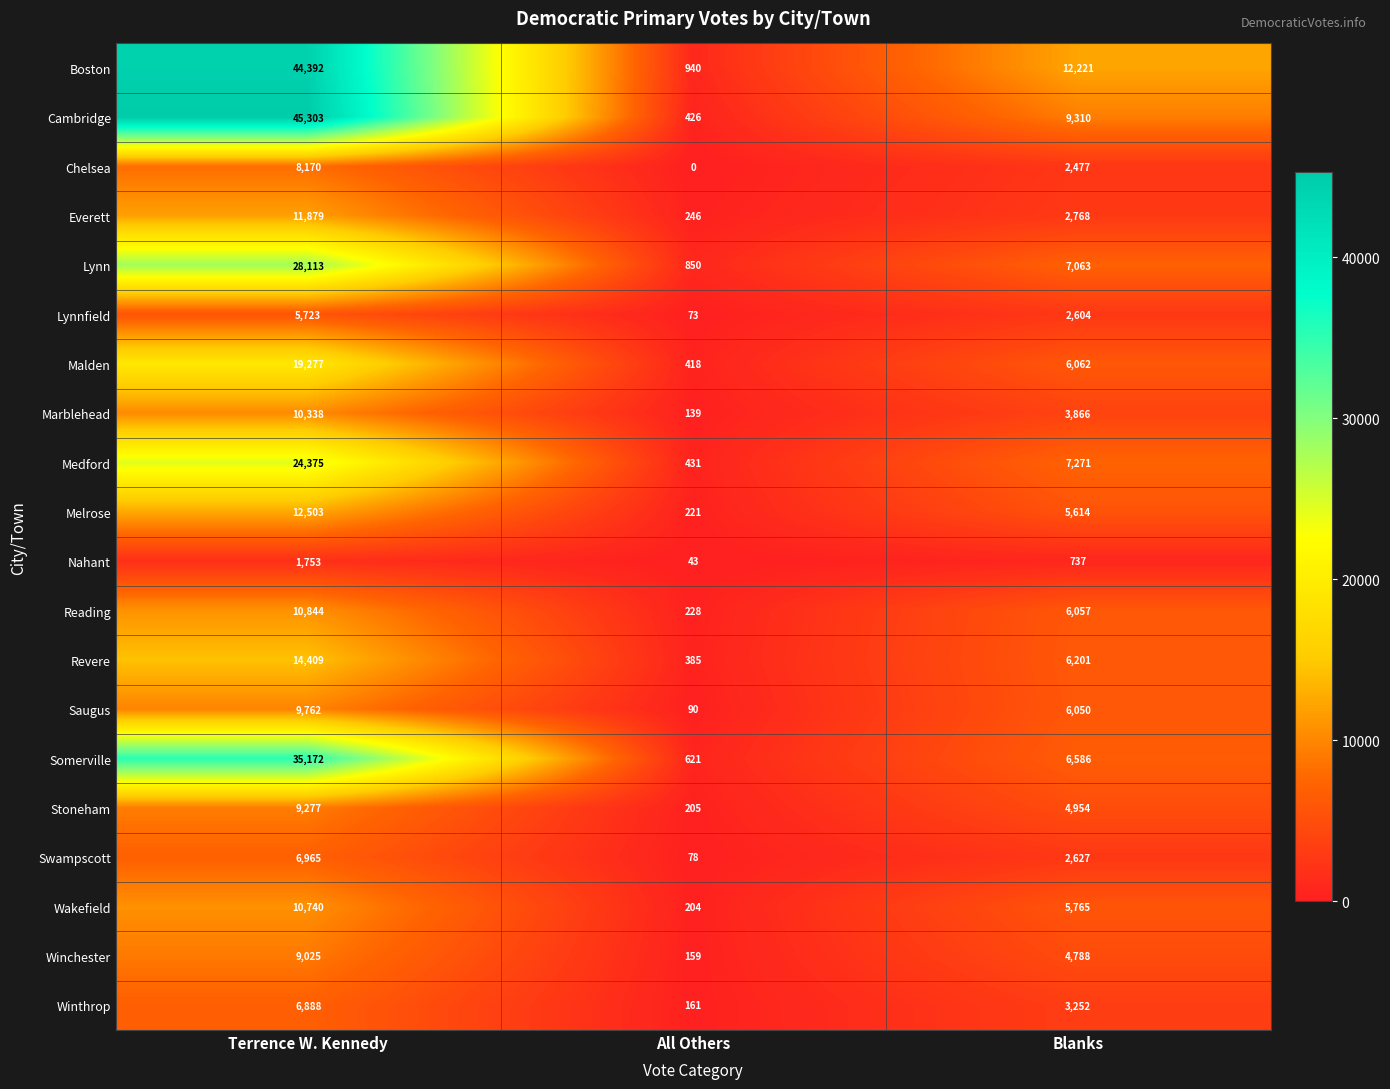

Between All Others and Blanks, which series saw the biggest shift?

Boston